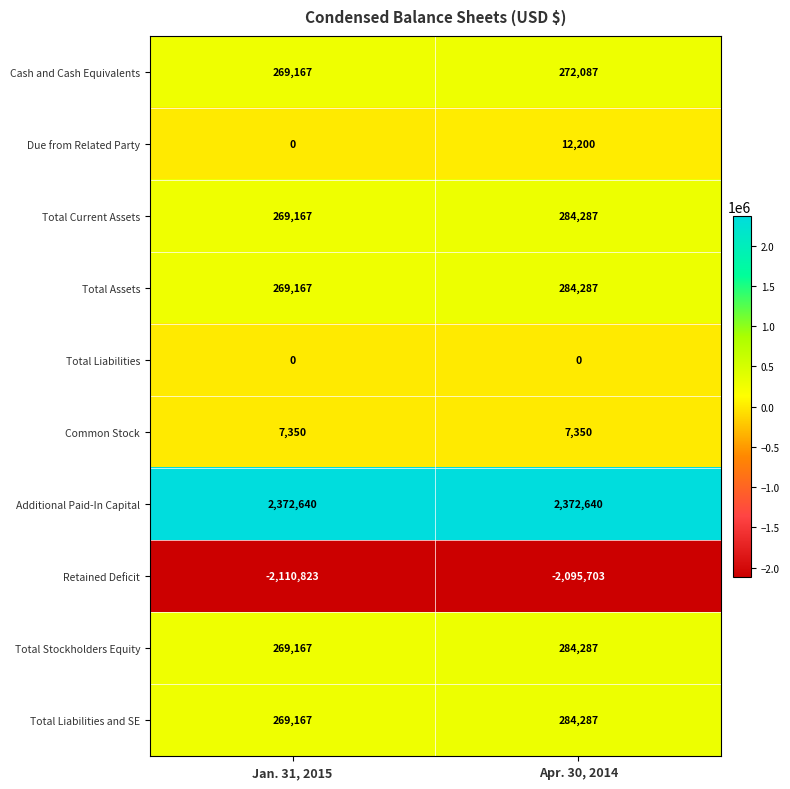

What is the spread (max minus min) of values at Apr. 30, 2014?

4468343